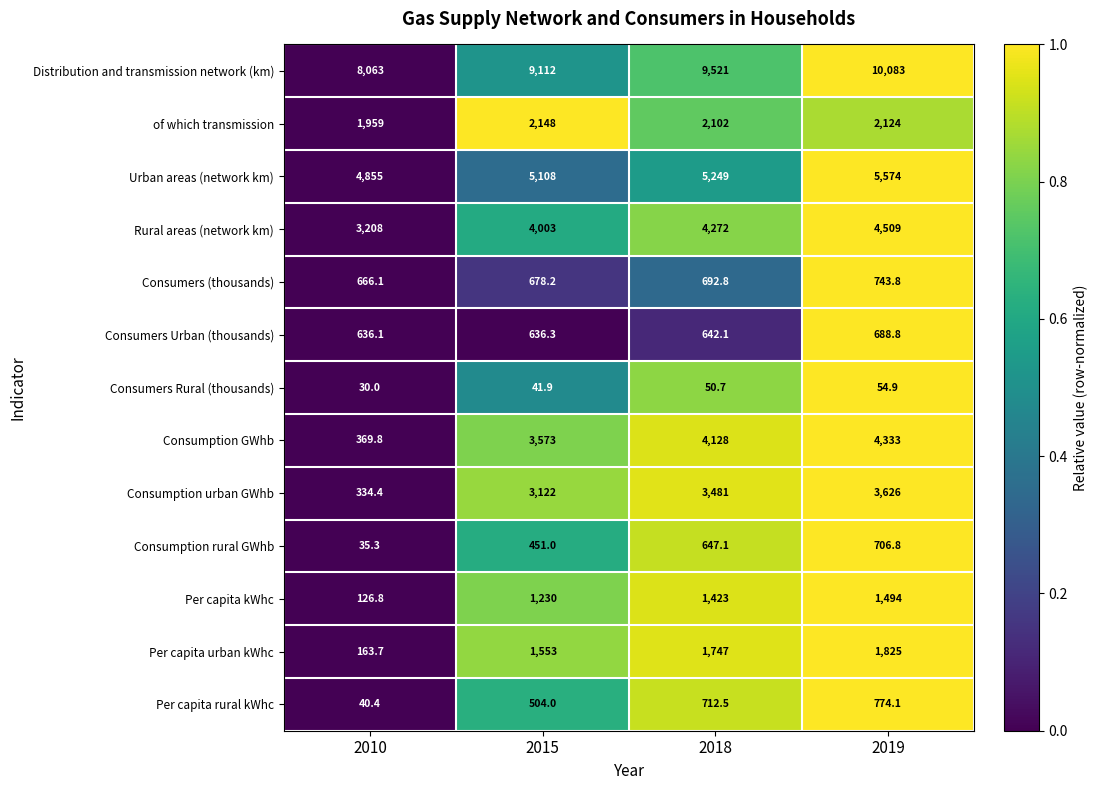

What is the minimum value for Consumers Urban (thousands)?

636.1